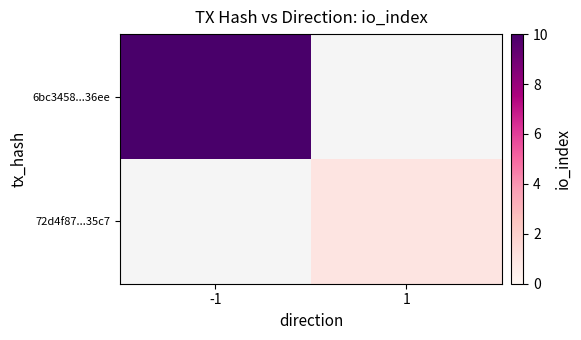

Which series has the largest range (max minus min)?

6bc3458...36ee